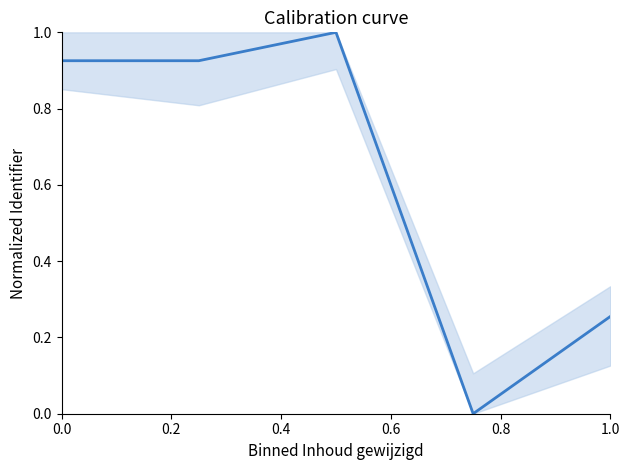

What is the greatest value displayed?

1.0